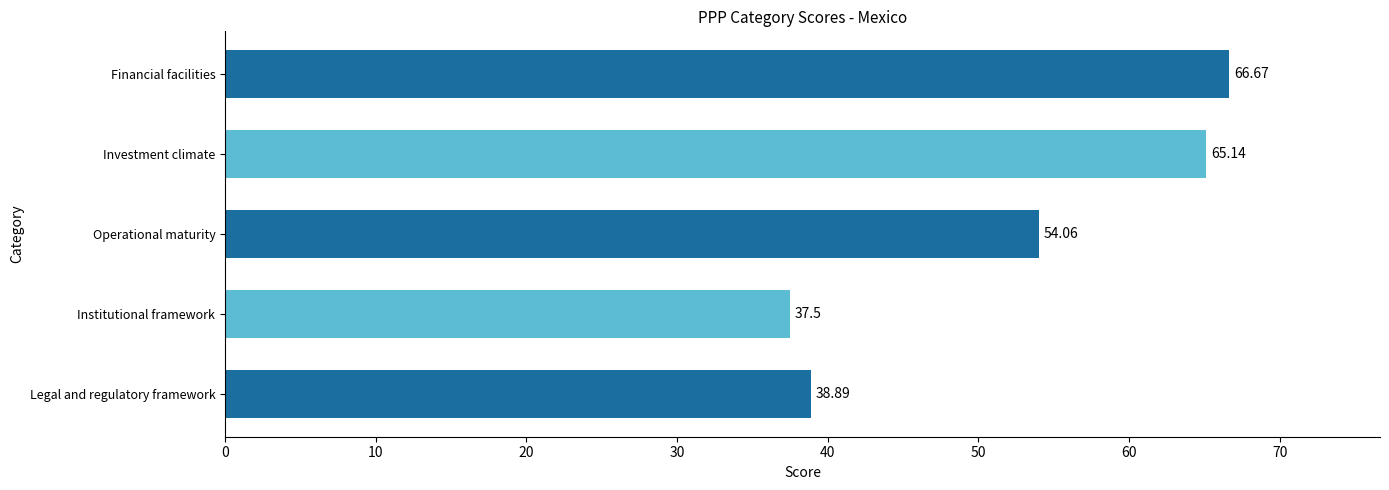

What is the difference between the maximum and minimum values?

29.2